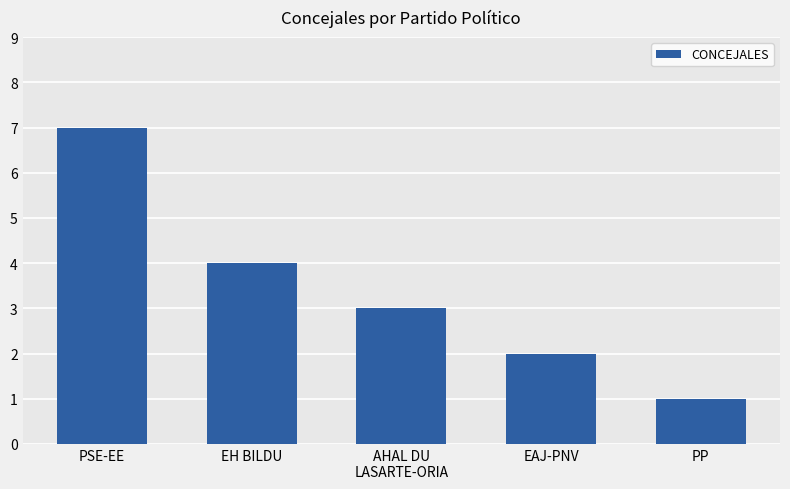

Rank the categories by value from lowest to highest.

PP, EAJ-PNV, AHAL DU
LASARTE-ORIA, EH BILDU, PSE-EE